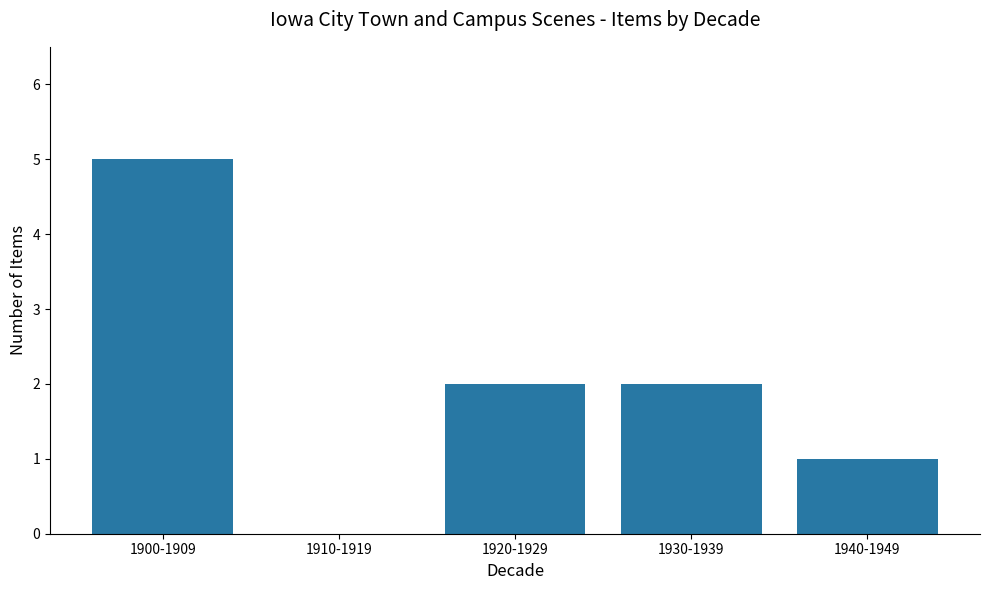

Reading right to left, list all the values displayed in this chart.

1	2	2	0	5